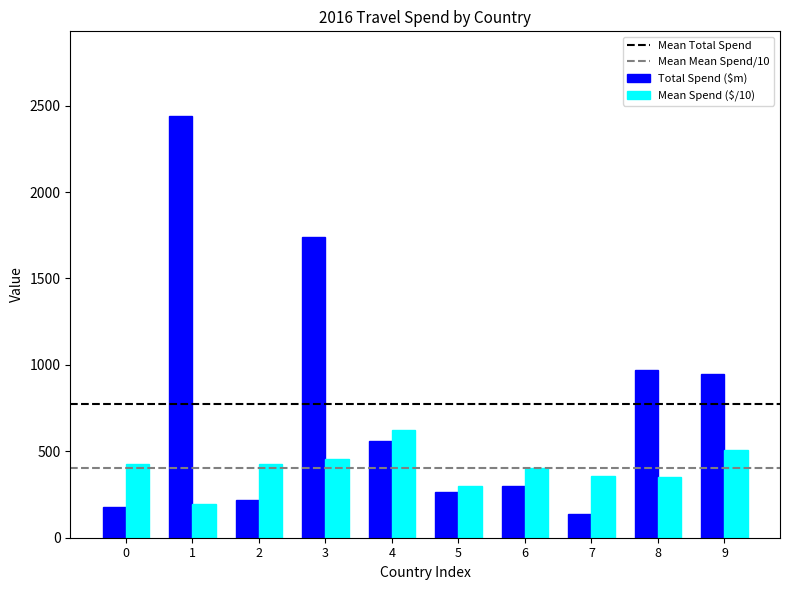

What is the difference between the second highest and minimum values in the Total Spend ($m) series?

1606.1